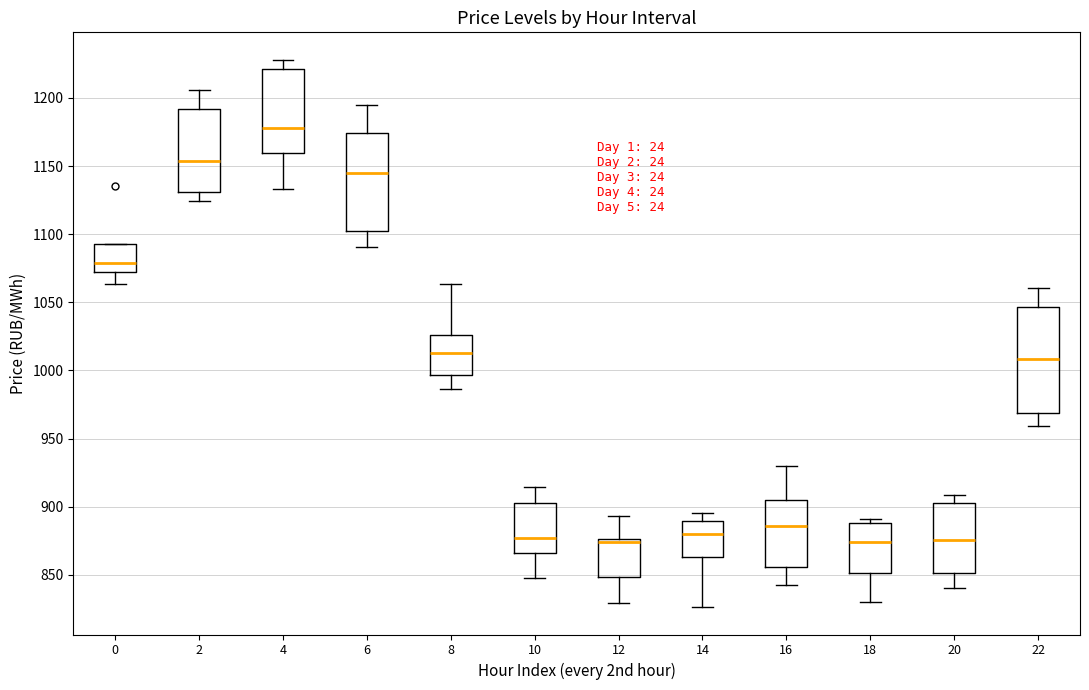

Reading left to right, transcribe this box plot: for each box, give where its median line is, the range the box spans, and where its two whiskers end, as read against the y-axis. The values are not printed on the chart, so give them approximately, as read against the axis.

0: median 1080, box 1070 to 1095, whiskers 1065 to 1095
2: median 1155, box 1130 to 1190, whiskers 1125 to 1205
4: median 1180, box 1160 to 1220, whiskers 1135 to 1230
6: median 1145, box 1100 to 1175, whiskers 1090 to 1195
8: median 1015, box 995 to 1025, whiskers 985 to 1065
10: median 875, box 865 to 905, whiskers 850 to 915
12: median 875 (just below the box's upper edge), box 850 to 875, whiskers 830 to 895
14: median 880, box 865 to 890, whiskers 825 to 895
16: median 885, box 855 to 905, whiskers 840 to 930
18: median 875, box 850 to 890, whiskers 830 to 890 (just above the box's upper edge)
20: median 875, box 850 to 905, whiskers 840 to 910
22: median 1010, box 970 to 1045, whiskers 960 to 1060